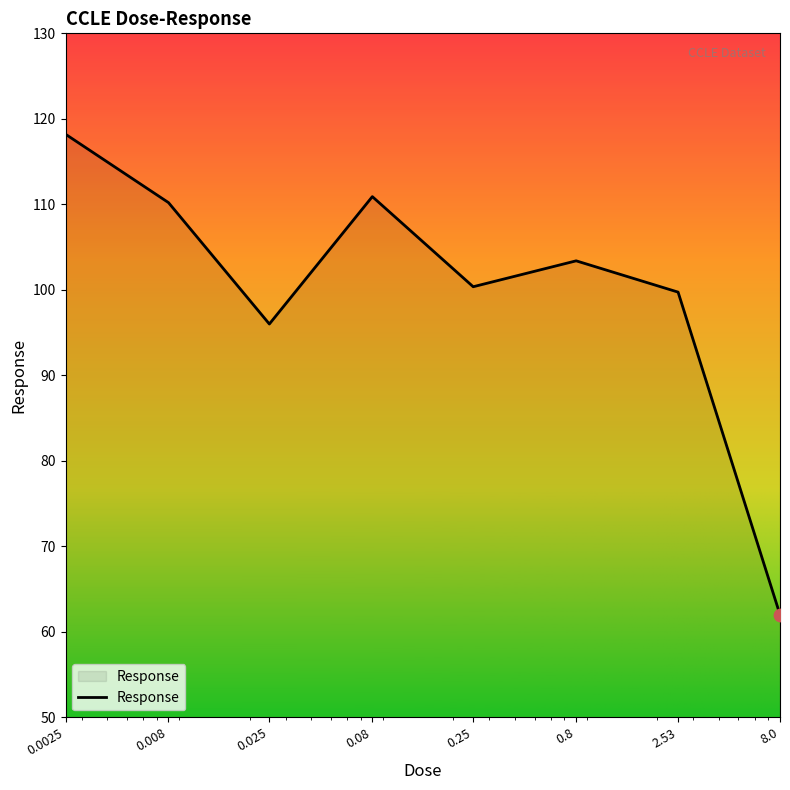

What is the average value?

100.1